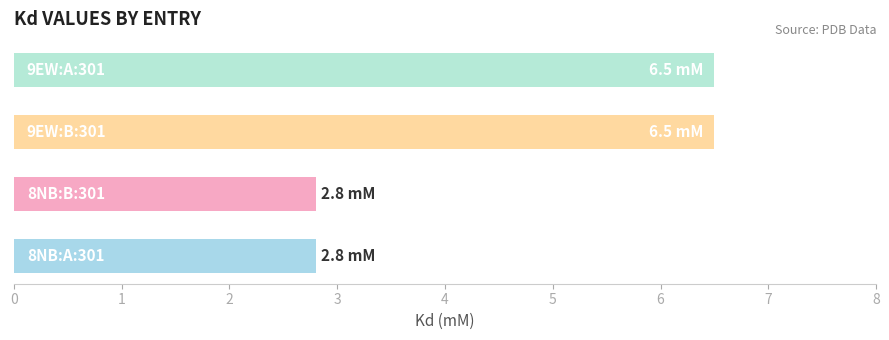

Reading bottom to top, extract all data points from this chart.

2.8	2.8	6.5	6.5